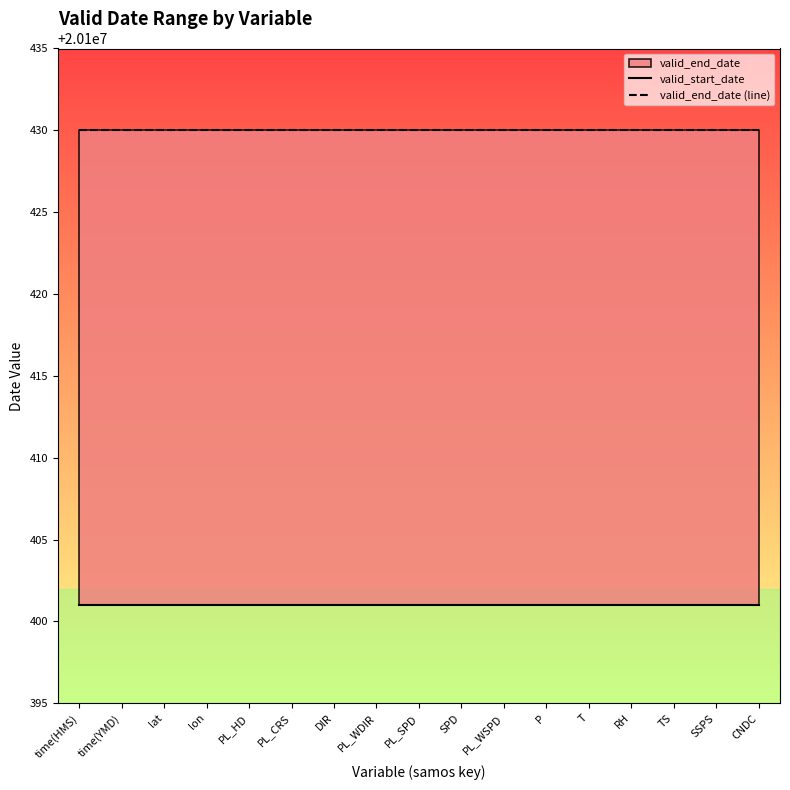

Reading right to left, list all the values displayed in this chart.

valid_start_date: CNDC=20100401	SSPS=20100401	TS=20100401	RH=20100401	T=20100401	P=20100401	PL_WSPD=20100401	SPD=20100401	PL_SPD=20100401	PL_WDIR=20100401	DIR=20100401	PL_CRS=20100401	PL_HD=20100401	lon=20100401	lat=20100401	time(YMD)=20100401	time(HMS)=20100401
valid_end_date (line): CNDC=20100430	SSPS=20100430	TS=20100430	RH=20100430	T=20100430	P=20100430	PL_WSPD=20100430	SPD=20100430	PL_SPD=20100430	PL_WDIR=20100430	DIR=20100430	PL_CRS=20100430	PL_HD=20100430	lon=20100430	lat=20100430	time(YMD)=20100430	time(HMS)=20100430